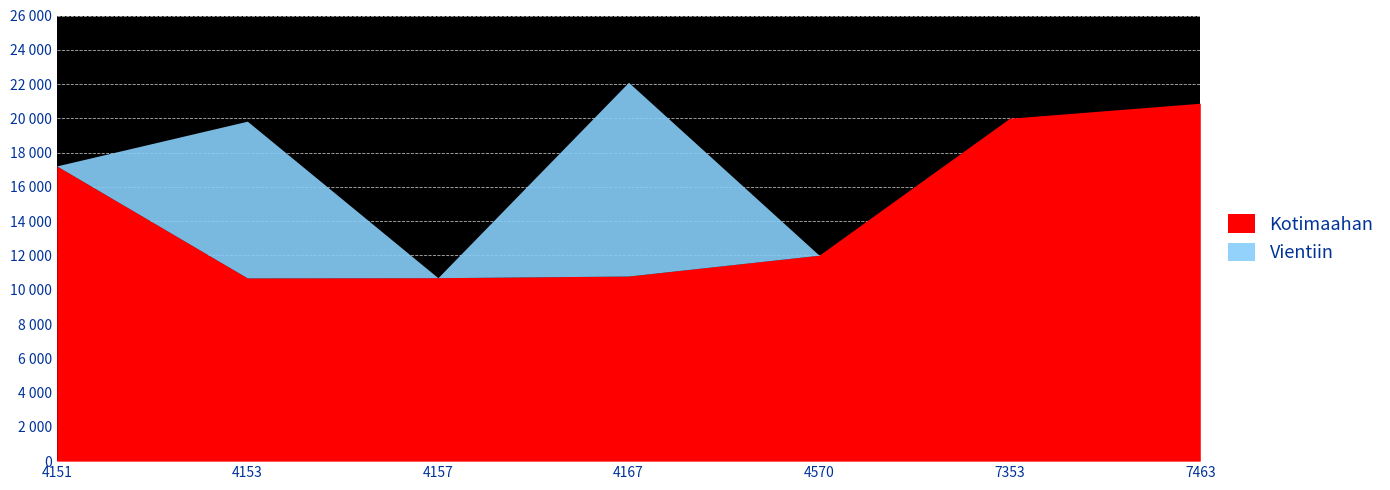

At 4167, list the series in order from largest to smallest.

Vientiin, Kotimaahan